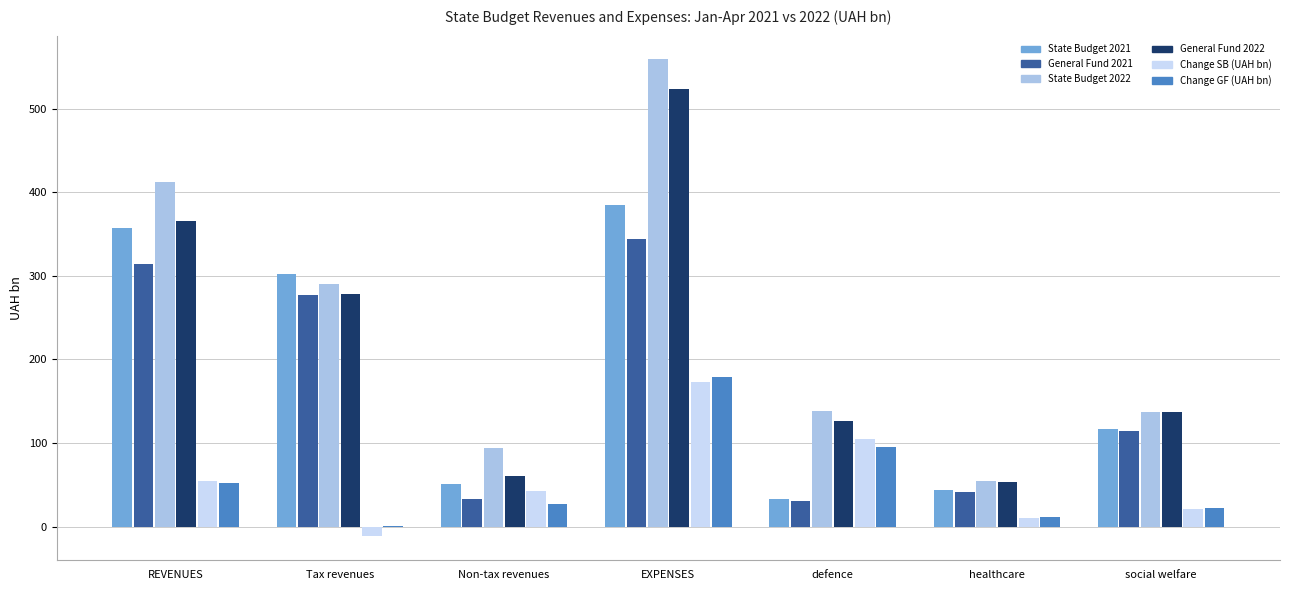

True or false: State Budget 2021 has a value of 543.6 at Tax revenues.

False